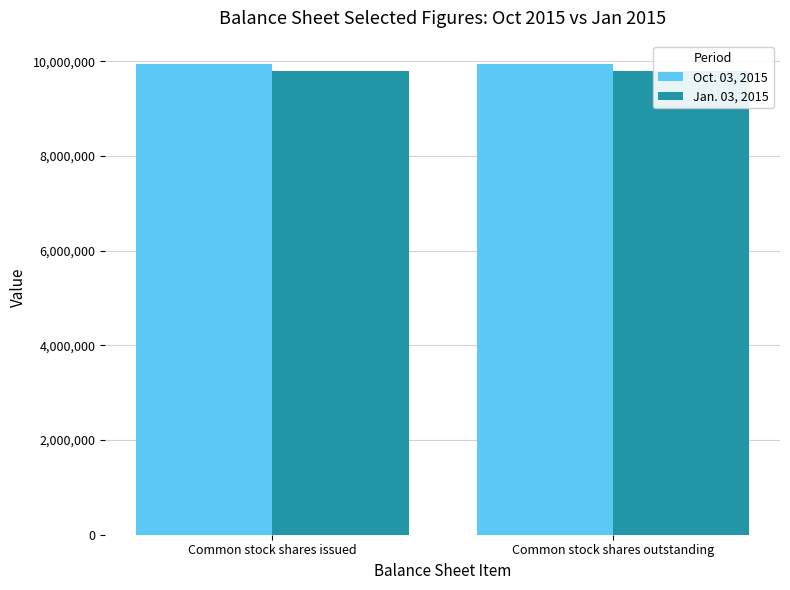

Reading left to right, transcribe all the data shown in this chart.

Oct. 03, 2015: Common stock shares issued=9940122	Common stock shares outstanding=9940122
Jan. 03, 2015: Common stock shares issued=9786695	Common stock shares outstanding=9786695